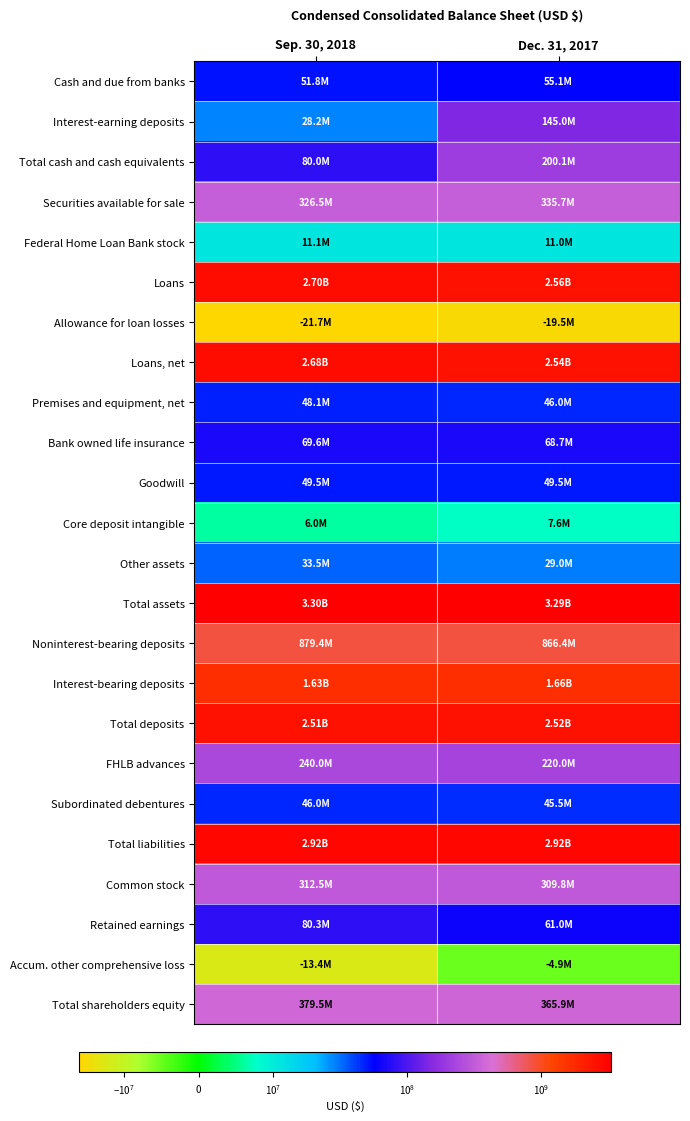

Reading left to right, transcribe all the data shown in this chart.

Cash and due from banks: Sep. 30, 2018=51824000	Dec. 31, 2017=55127000
Interest-earning deposits: Sep. 30, 2018=28193000	Dec. 31, 2017=144974000
Total cash and cash equivalents: Sep. 30, 2018=80017000	Dec. 31, 2017=200101000
Securities available for sale: Sep. 30, 2018=326531000	Dec. 31, 2017=335744000
Federal Home Loan Bank stock: Sep. 30, 2018=11072000	Dec. 31, 2017=11036000
Loans: Sep. 30, 2018=2697417000	Dec. 31, 2017=2558552000
Allowance for loan losses: Sep. 30, 2018=-21692000	Dec. 31, 2017=-19501000
Loans, net: Sep. 30, 2018=2675725000	Dec. 31, 2017=2539051000
Premises and equipment, net: Sep. 30, 2018=48104000	Dec. 31, 2017=46034000
Bank owned life insurance: Sep. 30, 2018=69628000	Dec. 31, 2017=68689000
Goodwill: Sep. 30, 2018=49473000	Dec. 31, 2017=49473000
Core deposit intangible: Sep. 30, 2018=6038000	Dec. 31, 2017=7600000
Other assets: Sep. 30, 2018=33518000	Dec. 31, 2017=28976000
Total assets: Sep. 30, 2018=3300106000	Dec. 31, 2017=3286704000
Noninterest-bearing deposits: Sep. 30, 2018=879442000	Dec. 31, 2017=866380000
Interest-bearing deposits: Sep. 30, 2018=1629368000	Dec. 31, 2017=1655985000
Total deposits: Sep. 30, 2018=2508810000	Dec. 31, 2017=2522365000
FHLB advances: Sep. 30, 2018=240000000	Dec. 31, 2017=220000000
Subordinated debentures: Sep. 30, 2018=46029000	Dec. 31, 2017=45517000
Total liabilities: Sep. 30, 2018=2920641000	Dec. 31, 2017=2920834000
Common stock: Sep. 30, 2018=312544000	Dec. 31, 2017=309772000
Retained earnings: Sep. 30, 2018=80275000	Dec. 31, 2017=61001000
Accum. other comprehensive loss: Sep. 30, 2018=-13354000	Dec. 31, 2017=-4903000
Total shareholders equity: Sep. 30, 2018=379465000	Dec. 31, 2017=365870000